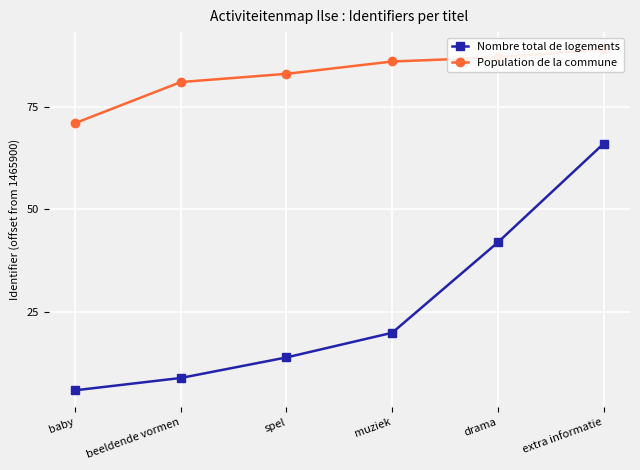

True or false: Population de la commune and Nombre total de logements intersect in this chart.

False